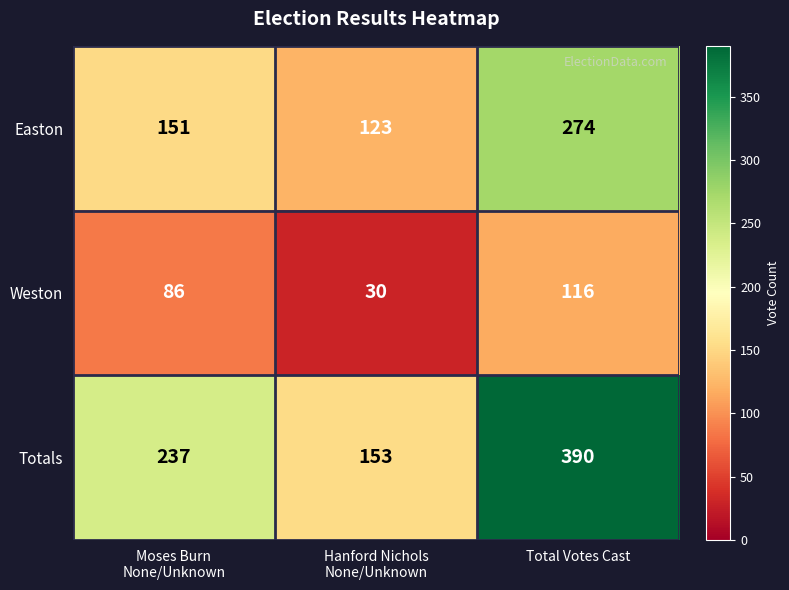

How many data points in Totals are less than 237?

1